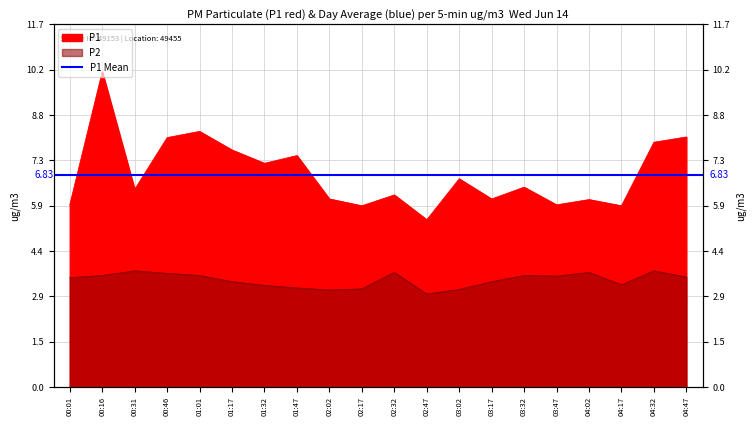

What is the maximum value shown in the chart?

10.2